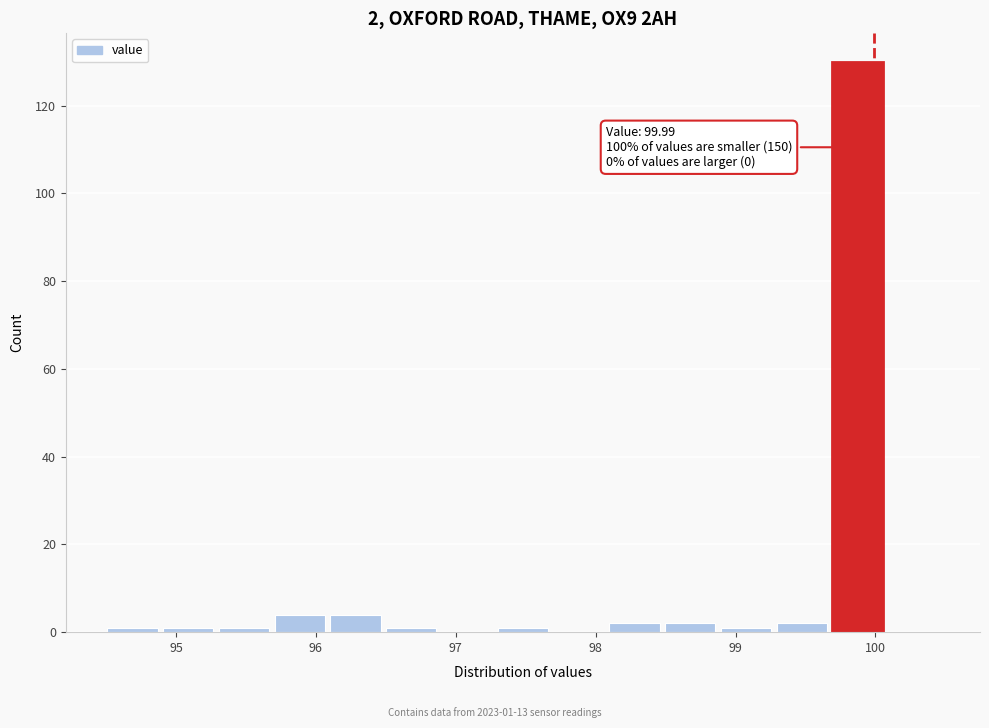

Around what value on the x-axis is the tallest bar? Give the approximate position of its centre, as read against the axis.

99.9